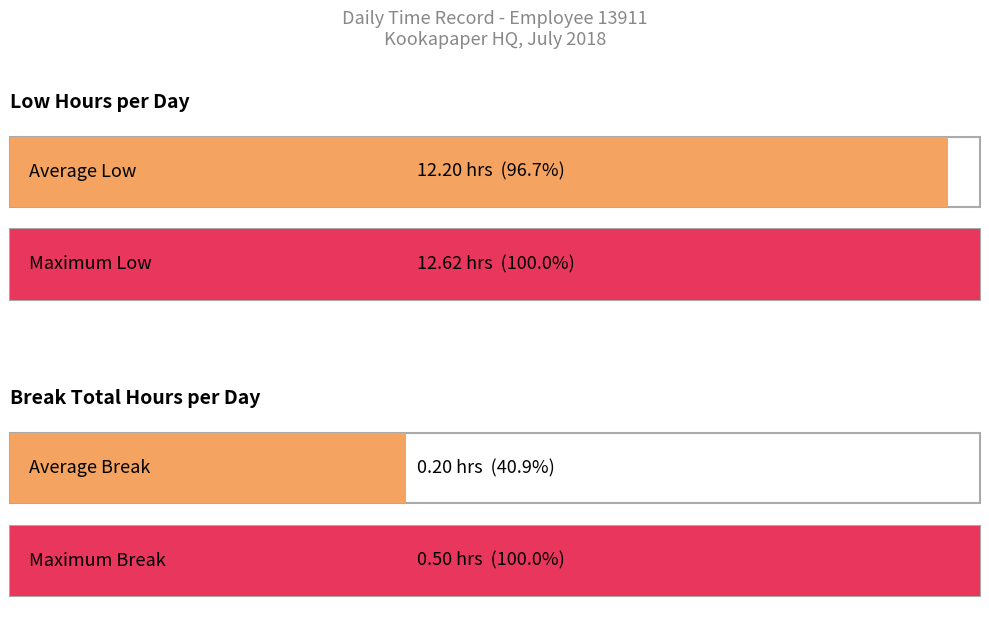

Rank the series by their maximum value, from lowest to highest.

Break Total (hours), Low (hours)